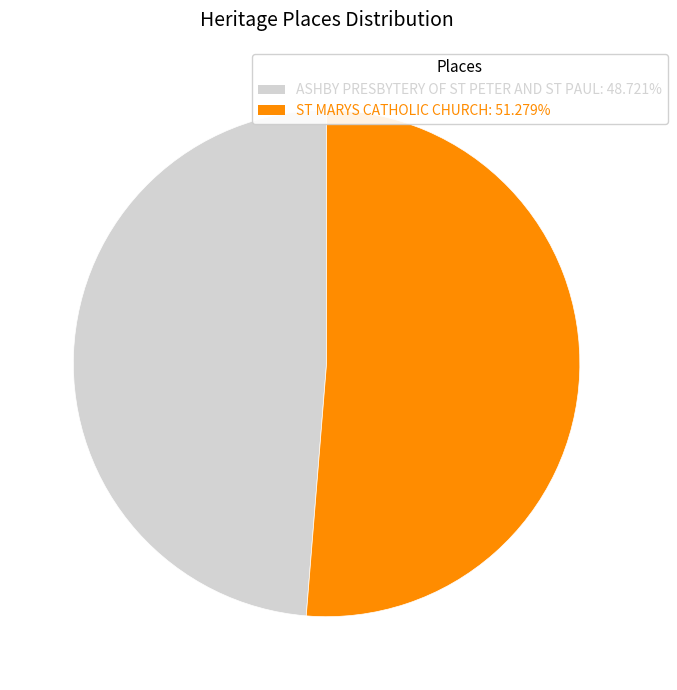

Which slice is the largest?

ST MARYS CATHOLIC CHURCH